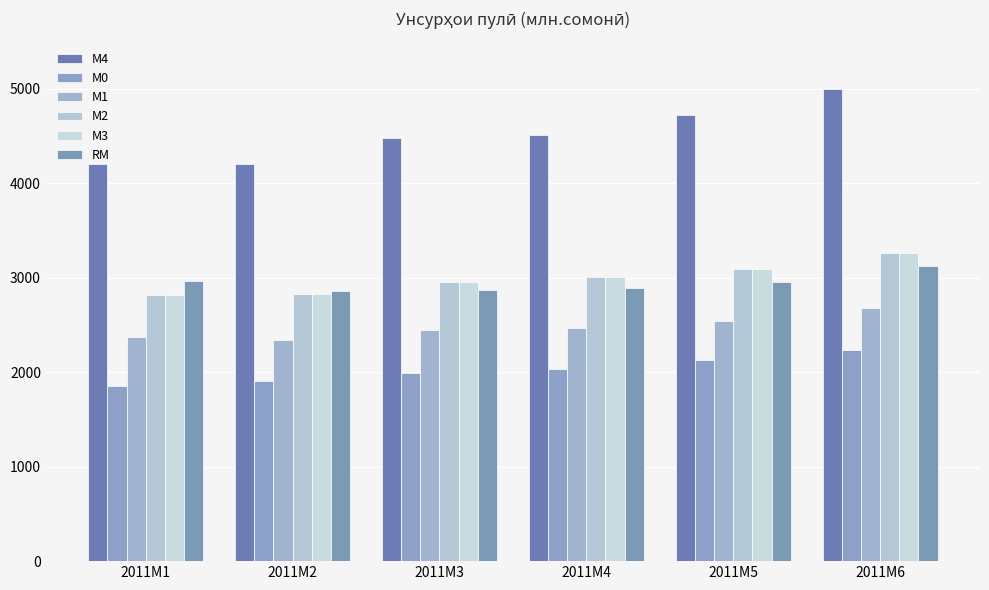

At how many categories does at least one series exceed 4844?

1